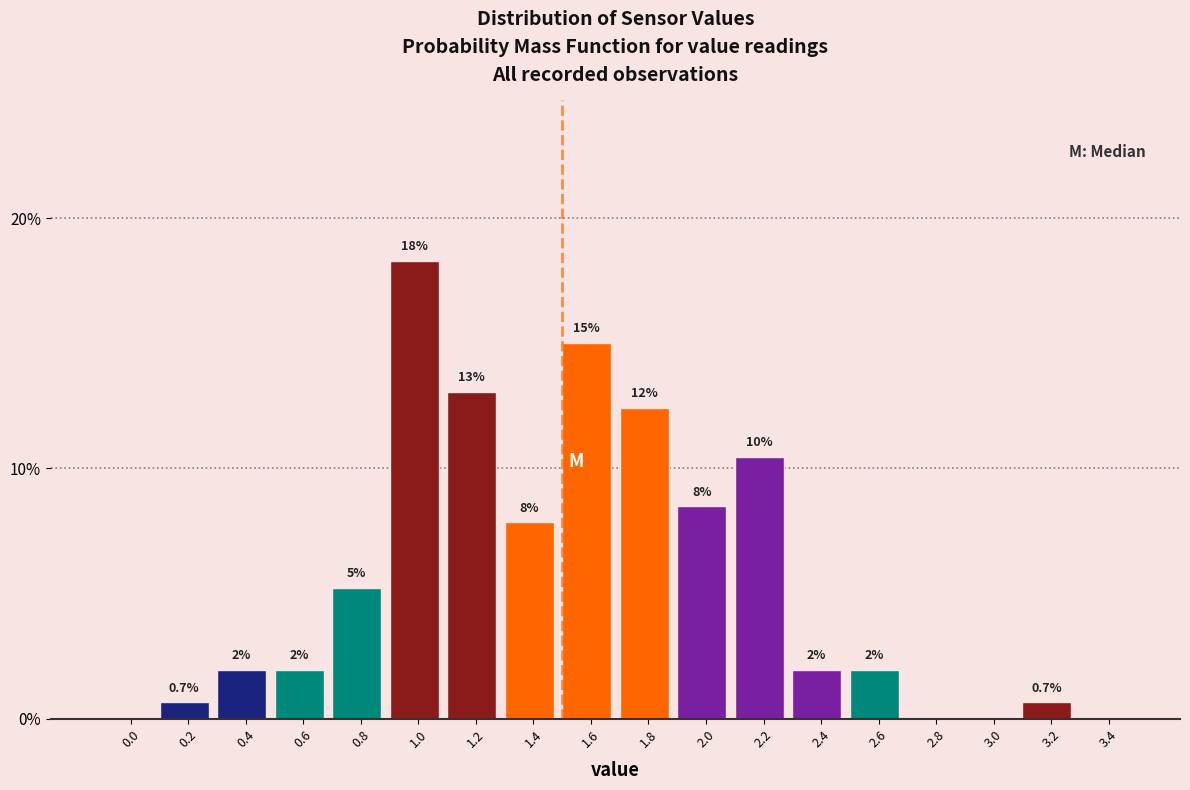

Where does the data first go above 1?

0.4